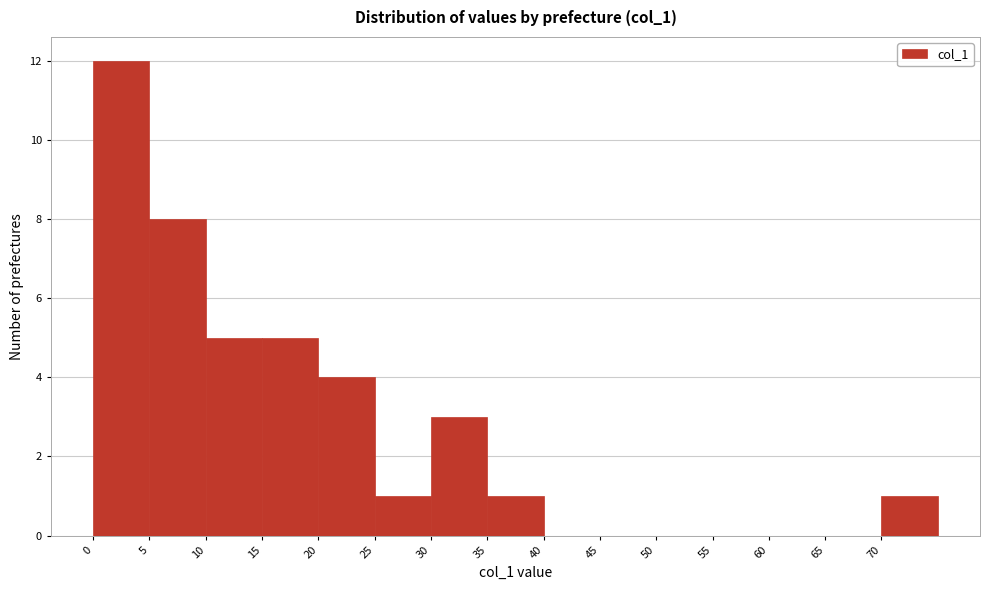

Reading left to right, transcribe this chart: for each bar, give the range it covers on the x-axis and its height. The values are not printed on the chart, so give them approximately, as read against the axis.

0 to 5: 12
5 to 10: 8
10 to 15: 5
15 to 20: 5
20 to 25: 4
25 to 30: 1
30 to 35: 3
35 to 40: 1
40 to 45: 0
45 to 50: 0
50 to 55: 0
55 to 60: 0
60 to 65: 0
65 to 70: 0
70 to 75: 1